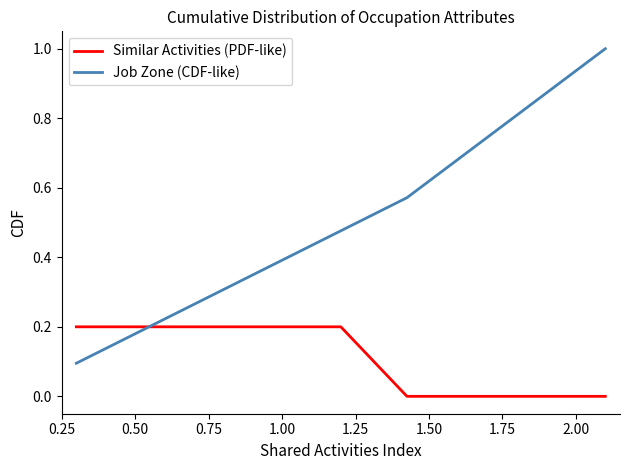

Rank the series by their maximum value, from highest to lowest.

Job Zone (CDF-like), Similar Activities (PDF-like)